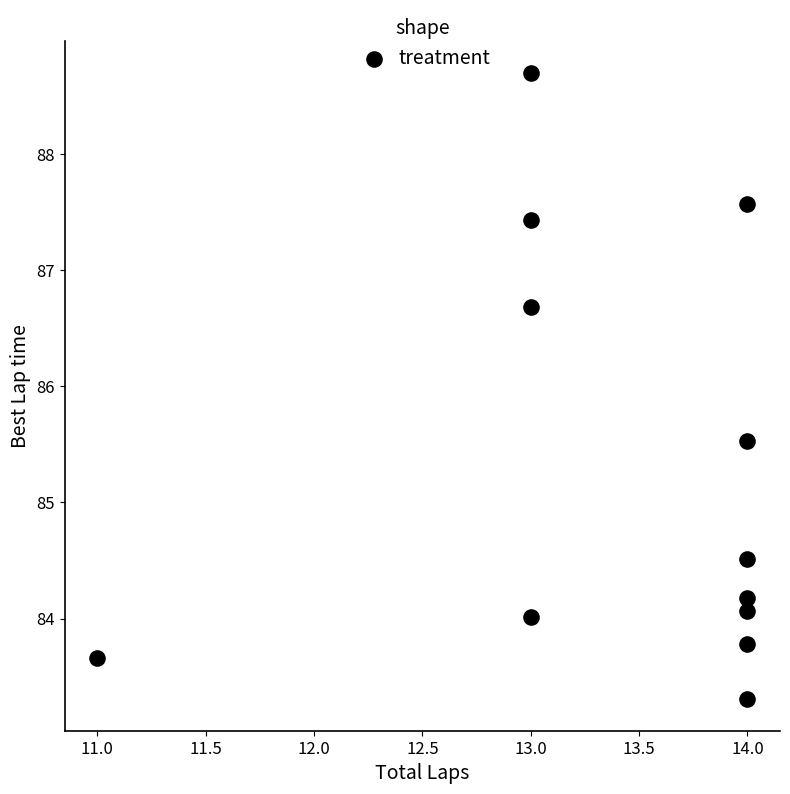

What Y value in the scatter plot is closest to 86?

85.5